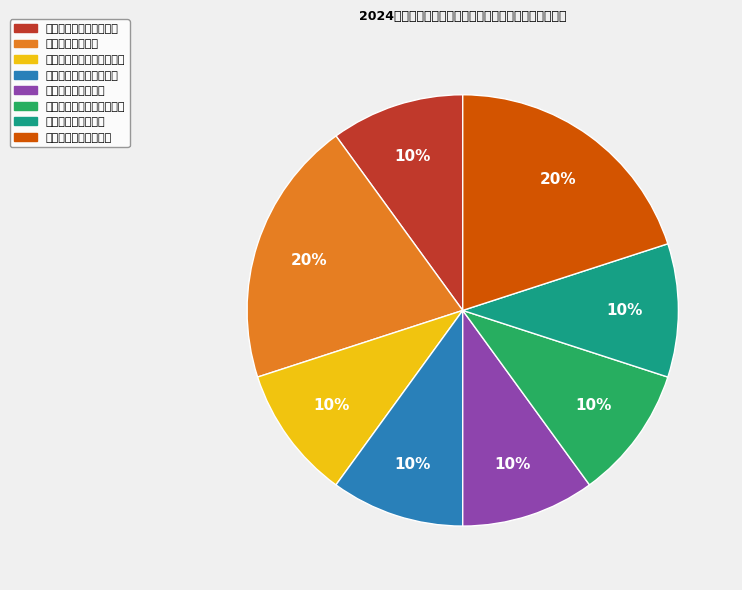

Do 专技（耳鼻咽喉科学教师） and 专技（思政教师） together represent more than half of the pie?

No